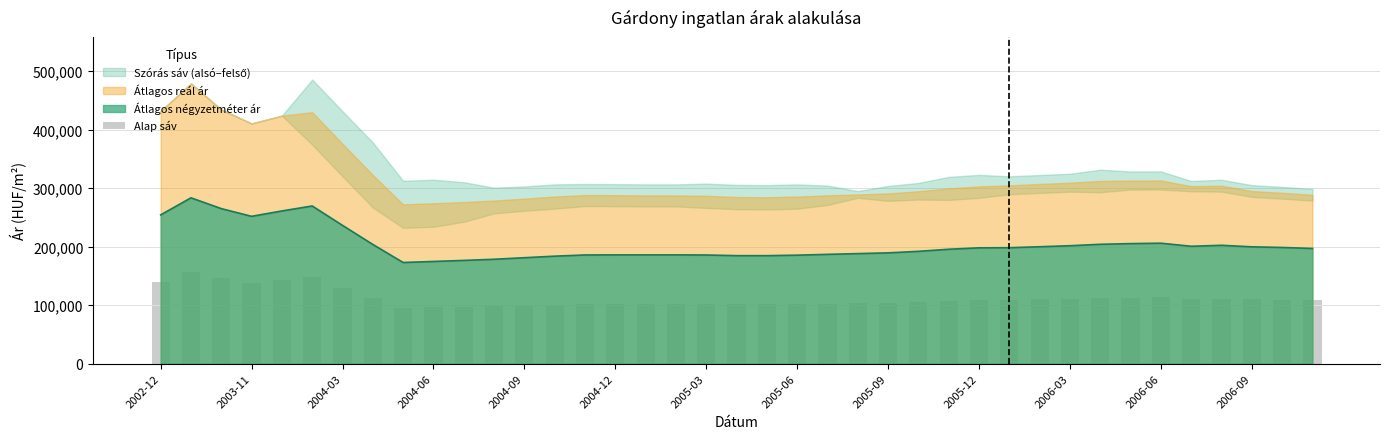

Where is Átlagos négyzetméter ár nearest to the value 228080?

2004-03